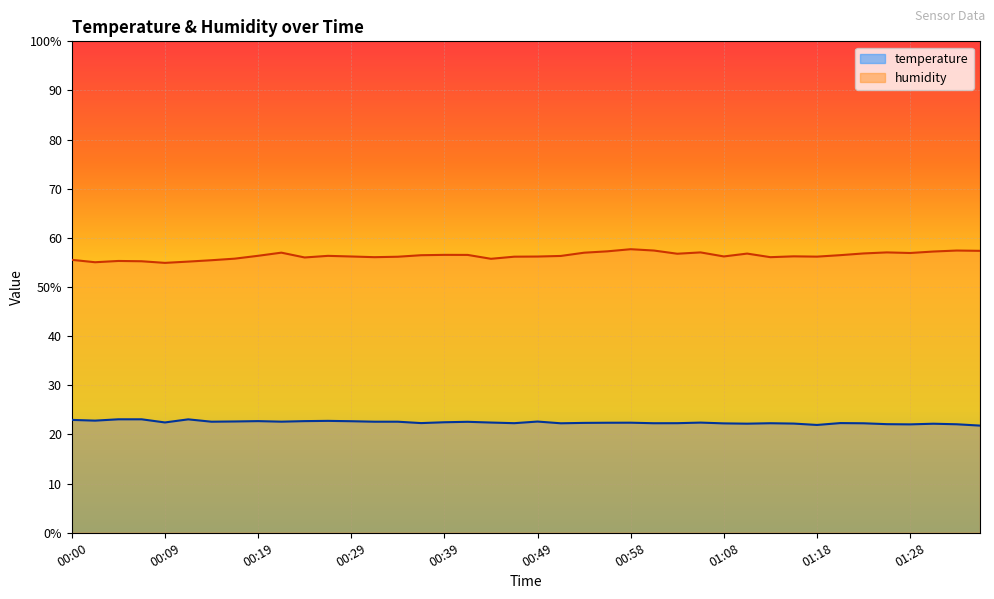

How many interior local peaks does the humidity series have?

10